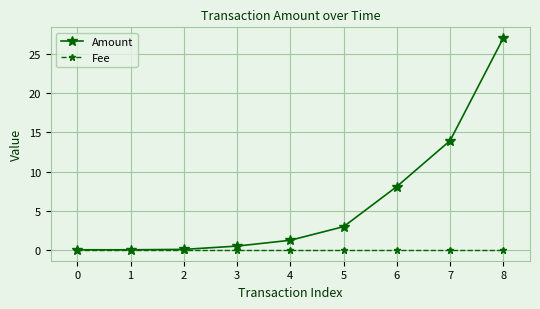

How many categories are shown in the chart?

9